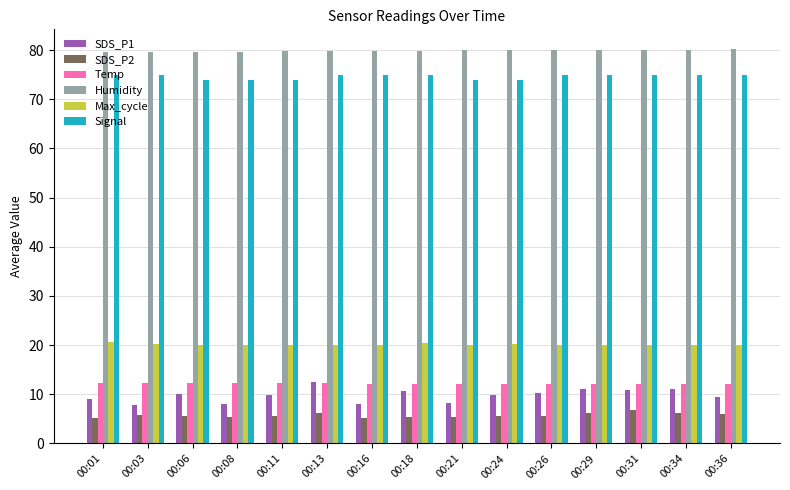

Is the value of SDS_P2 at 00:08 greater than the value of SDS_P1 at 00:26?

No